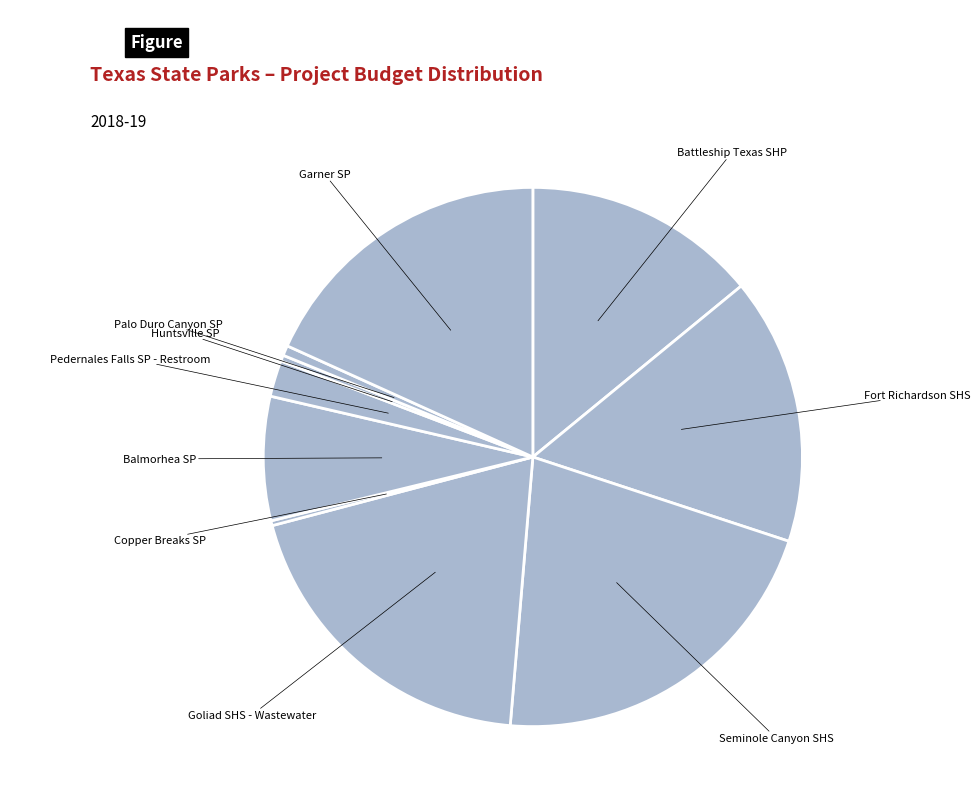

Rank the categories by value from lowest to highest.

Copper Breaks SP, Huntsville SP, Palo Duro Canyon SP, Pedernales Falls SP - Restroom, Balmorhea SP, Battleship Texas SHP, Fort Richardson SHS, Garner SP, Goliad SHS - Wastewater, Seminole Canyon SHS